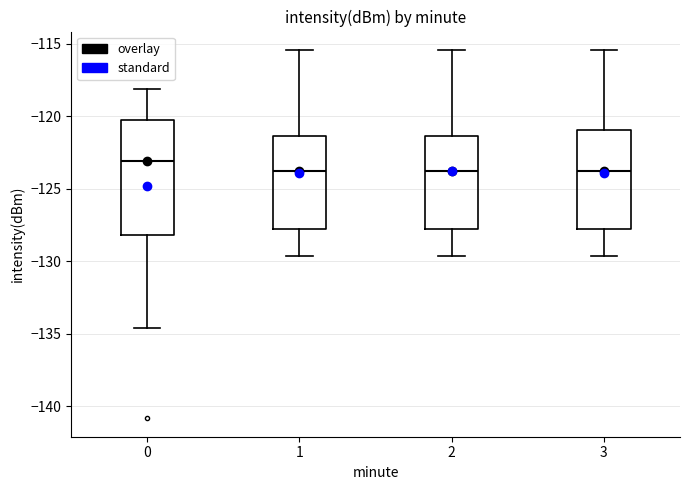

Where does the upper whisker of the box at x = 0 end on the y-axis? The values are not printed on the chart, so give them approximately, as read against the axis.

-118.0